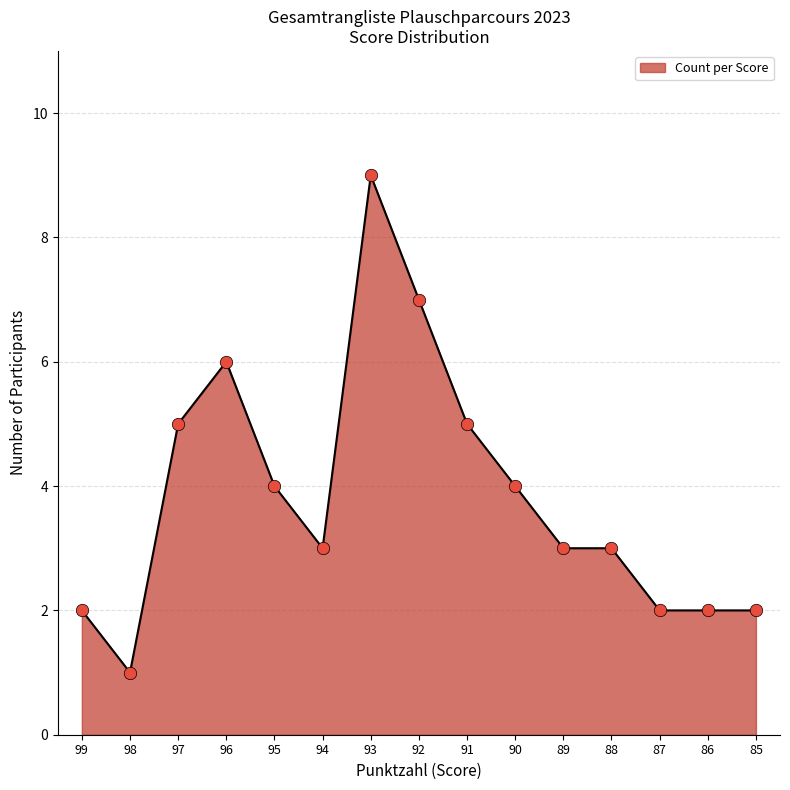

Between 94 and 92, which is larger?

92